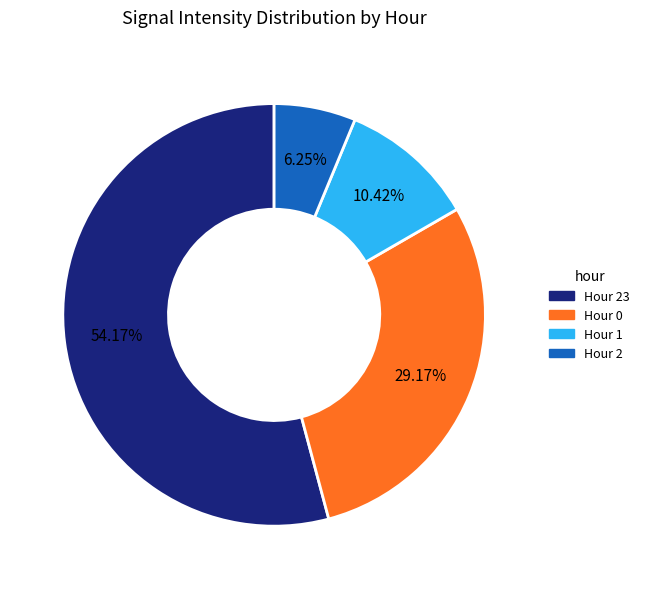

Does any single category account for the majority?

Yes